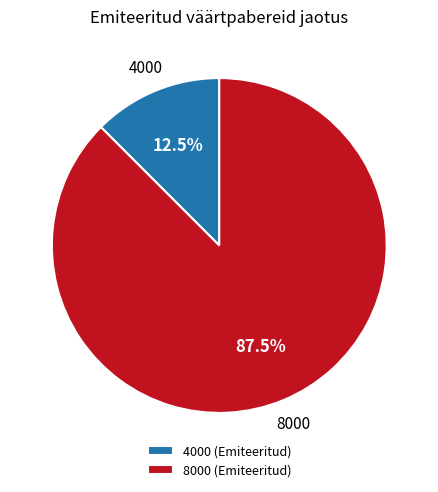

Rank the categories by value from lowest to highest.

4000, 8000